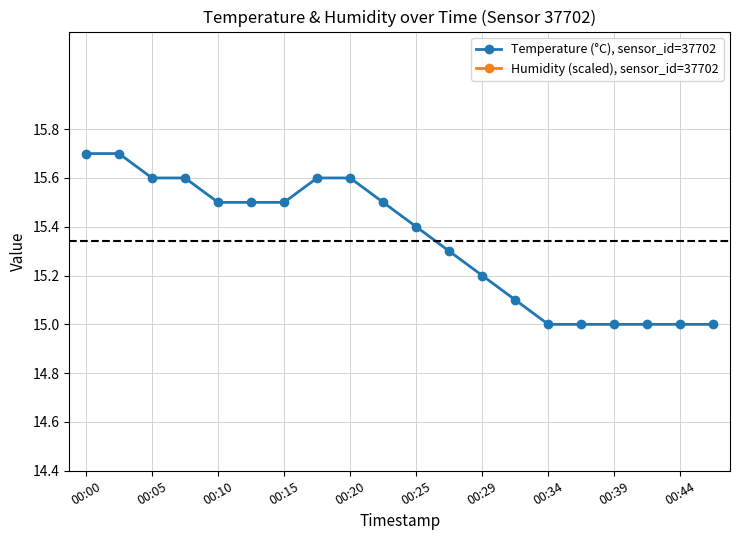

How many lines are shown in the chart?

2